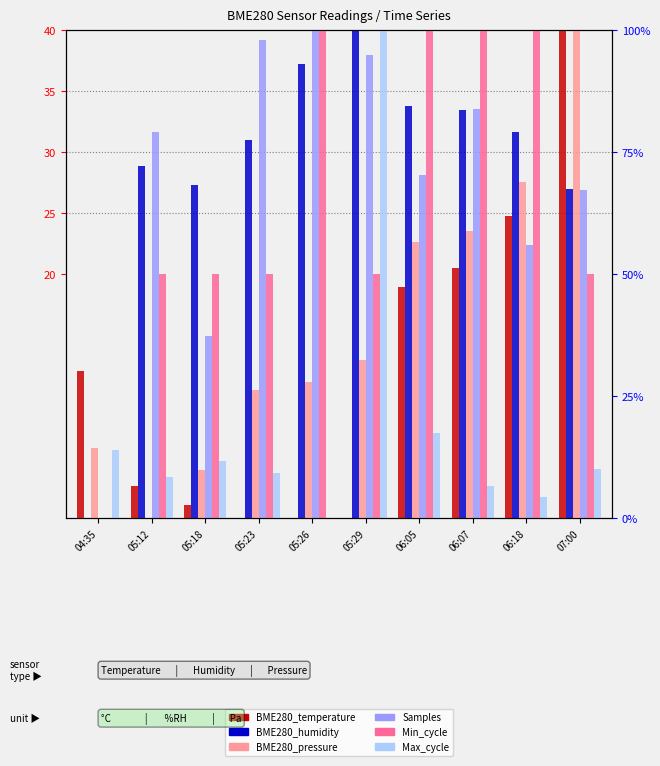

What is the total value across all series at 06:18?

148.1